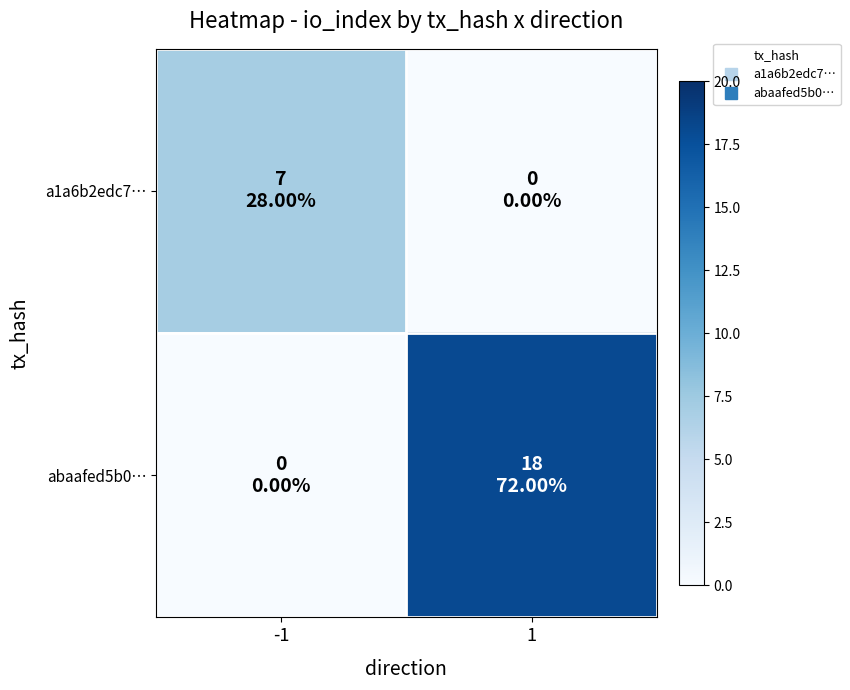

How many data points does each series have?

2